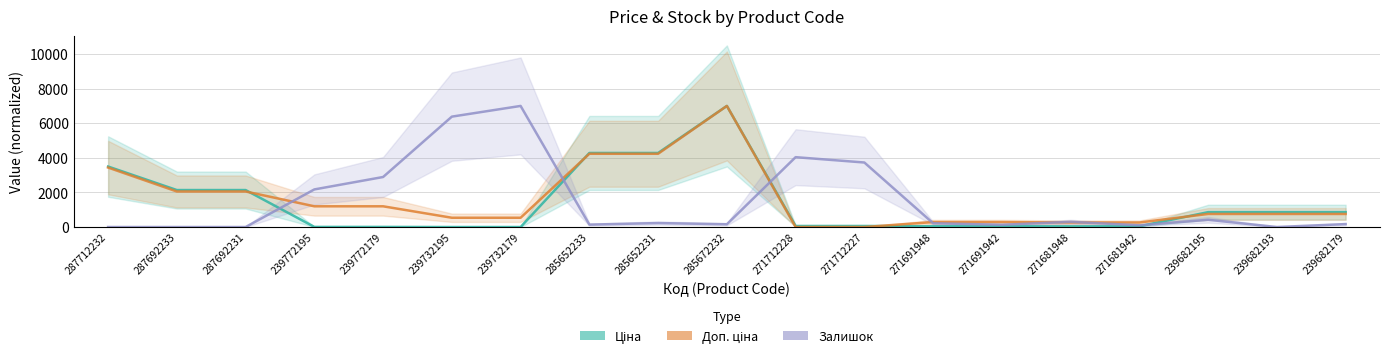

What is the label of the 15th point from the left?

271681948